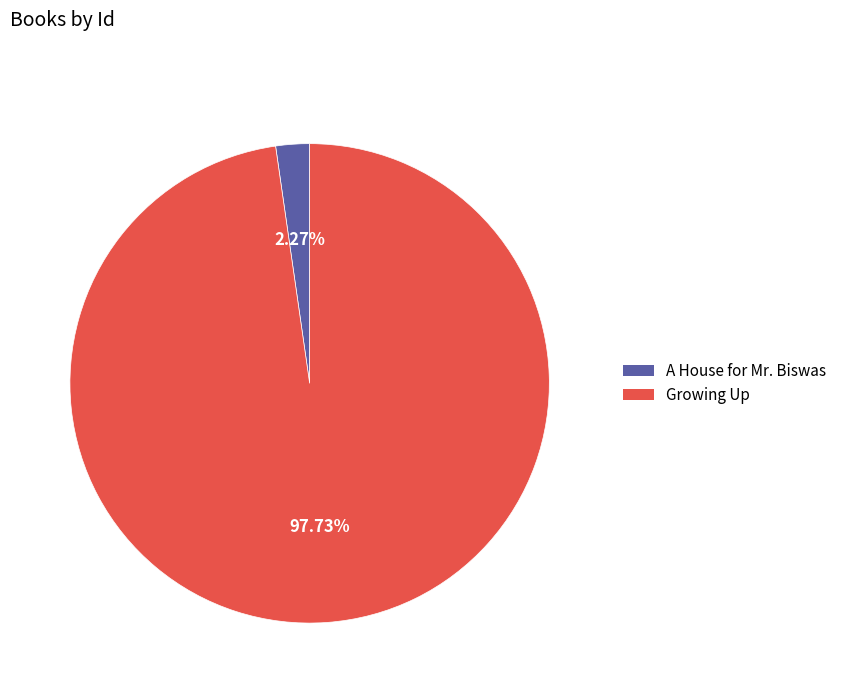

To the nearest percent, what is the difference between the A House for Mr. Biswas and Growing Up slice percentages?

95%